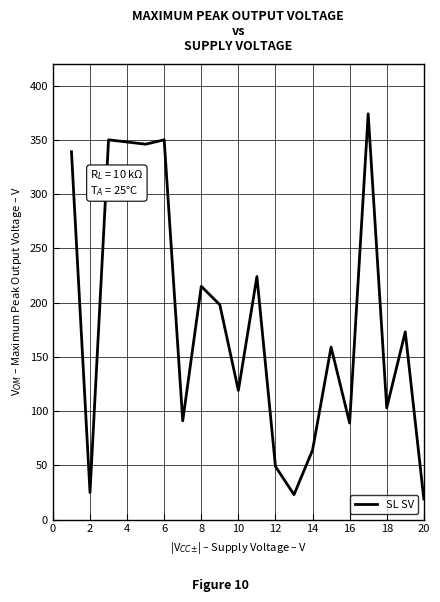

What is the minimum value shown in the chart?

19